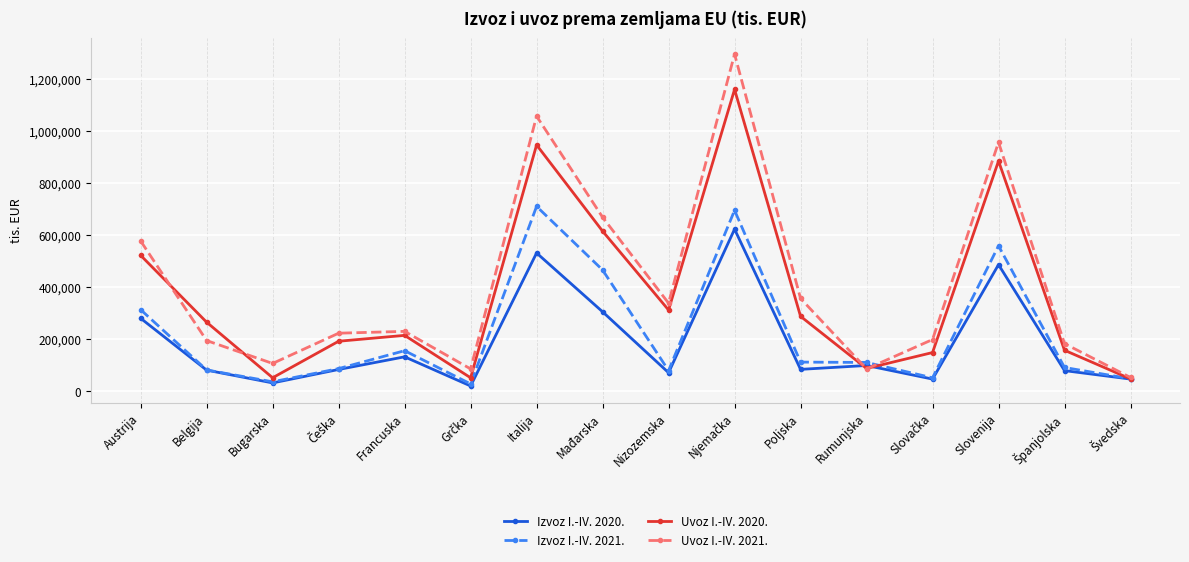

What is the greatest value displayed?

1295186